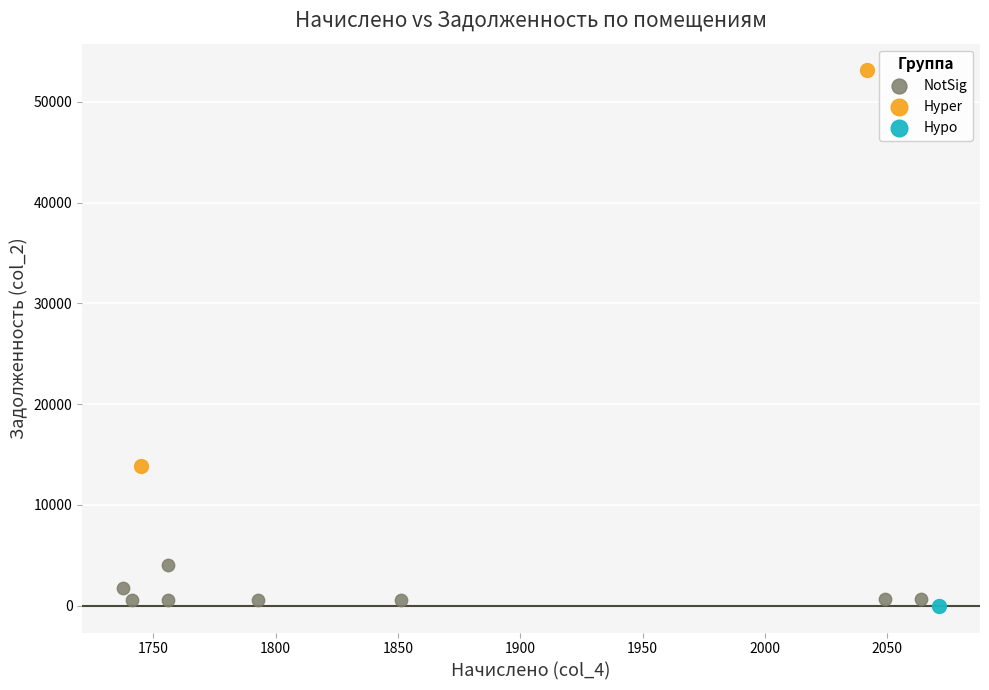

Which series reaches the minimum Y coordinate?

Hypo